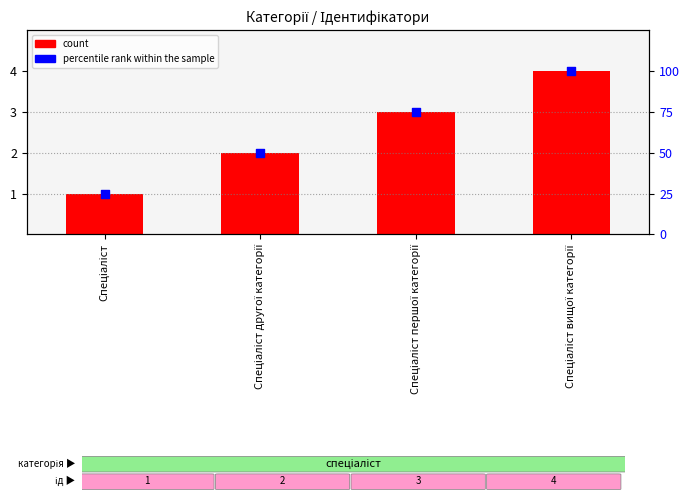

Which series has the largest total across all categories?

percentile rank within the sample